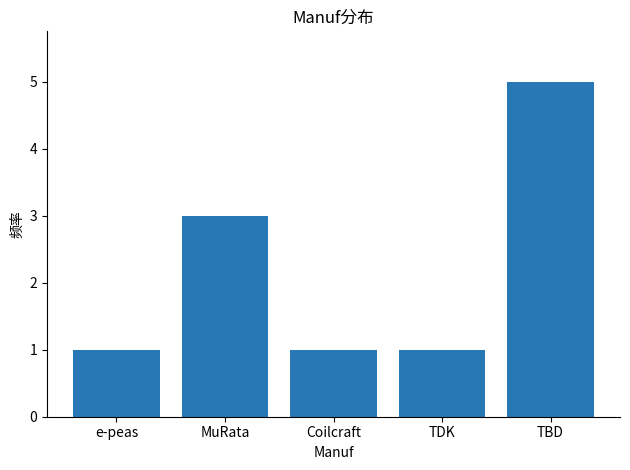

How many values are between 1 and 3?

4